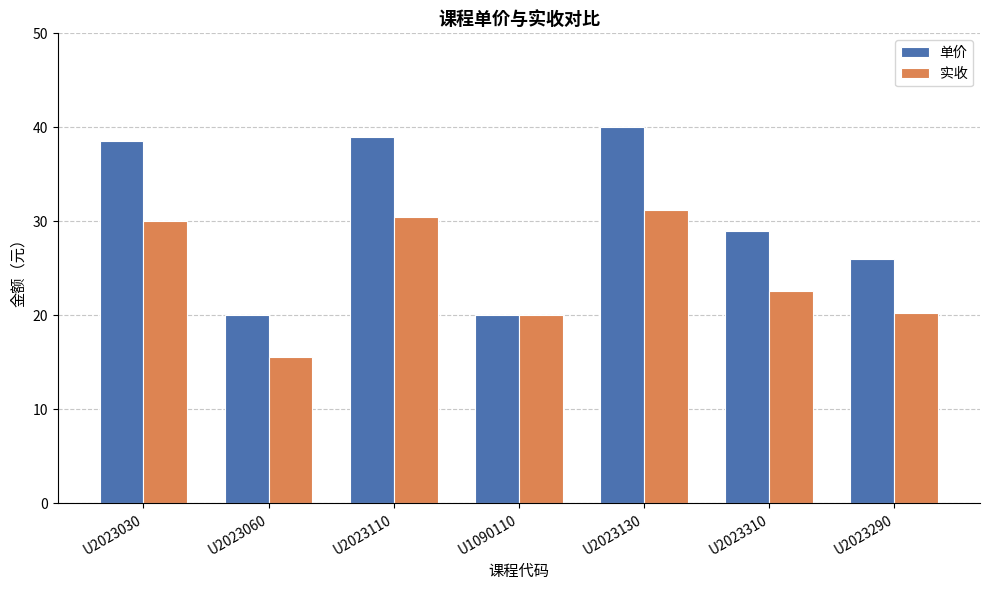

Rank the series at U2023290 from lowest to highest value.

实收, 单价